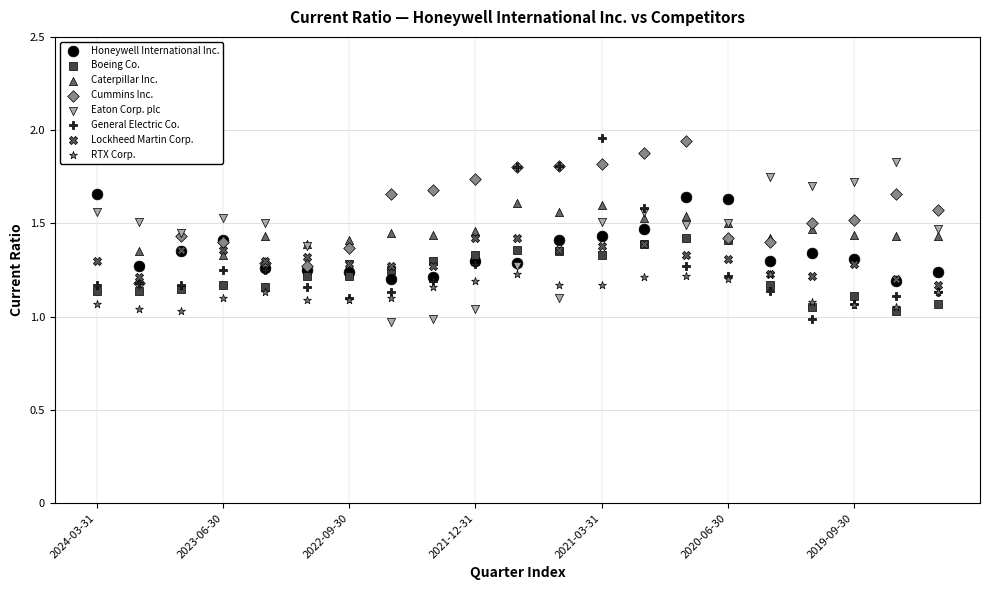

Which series contains the lowest Y value?

Eaton Corp. plc